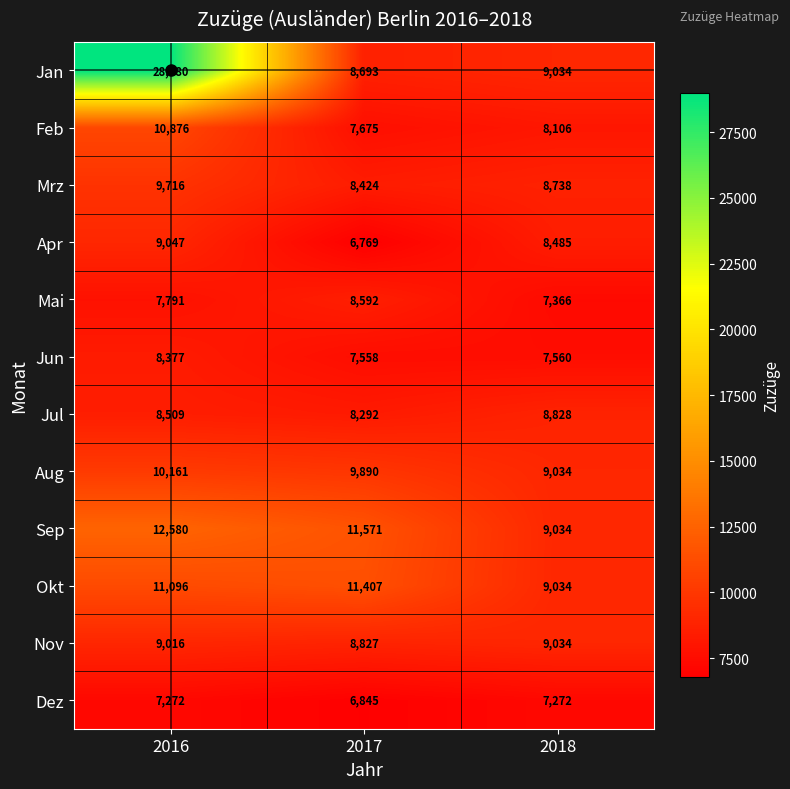

Count the number of data series in this chart.

12